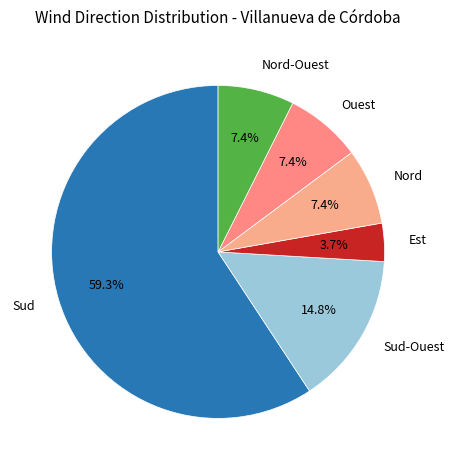

Which has a higher value, Nord-Ouest or Sud?

Sud